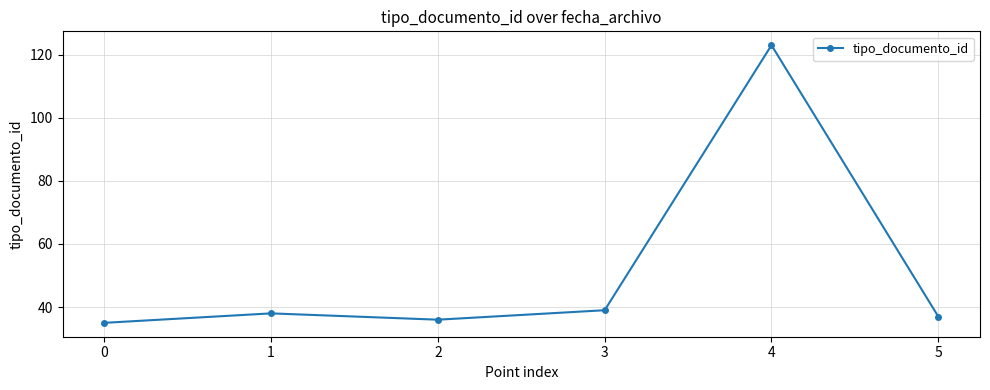

What is the value of the 2nd point from the left?

38